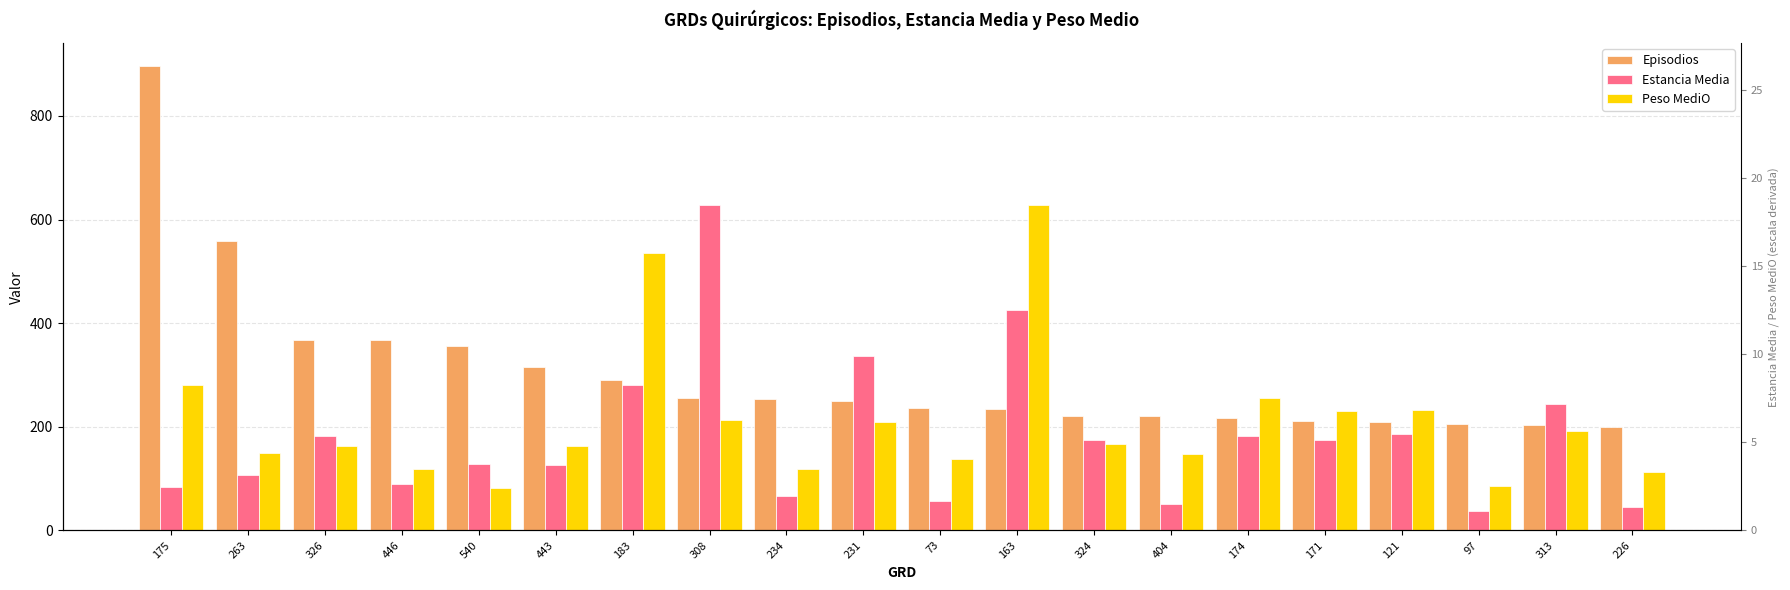

List the series in order of their peak value, highest first.

Episodios, Estancia Media, Peso MediO